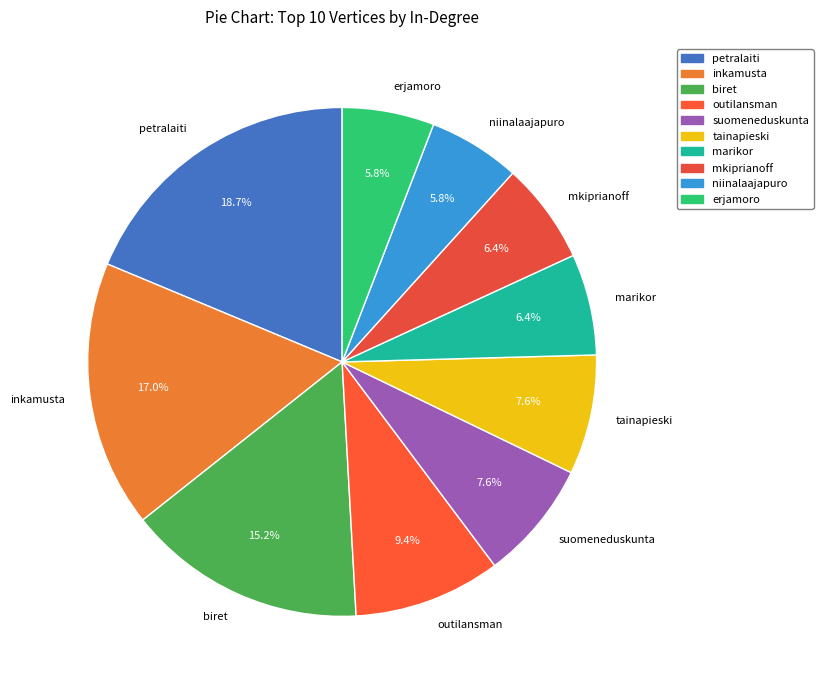

Combined, what portion of the pie is marikor and inkamusta?

23.4%